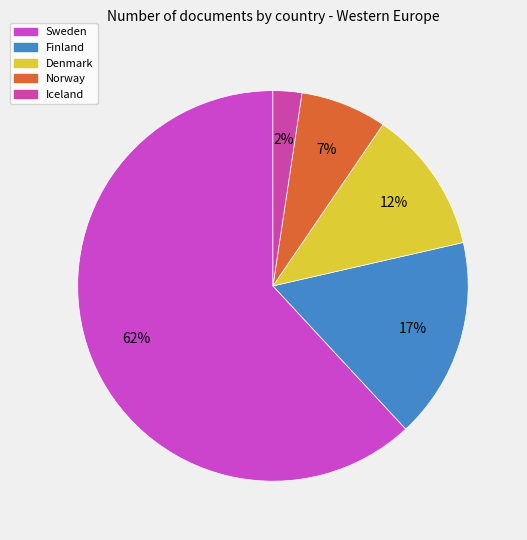

How many slices are in this pie chart?

5